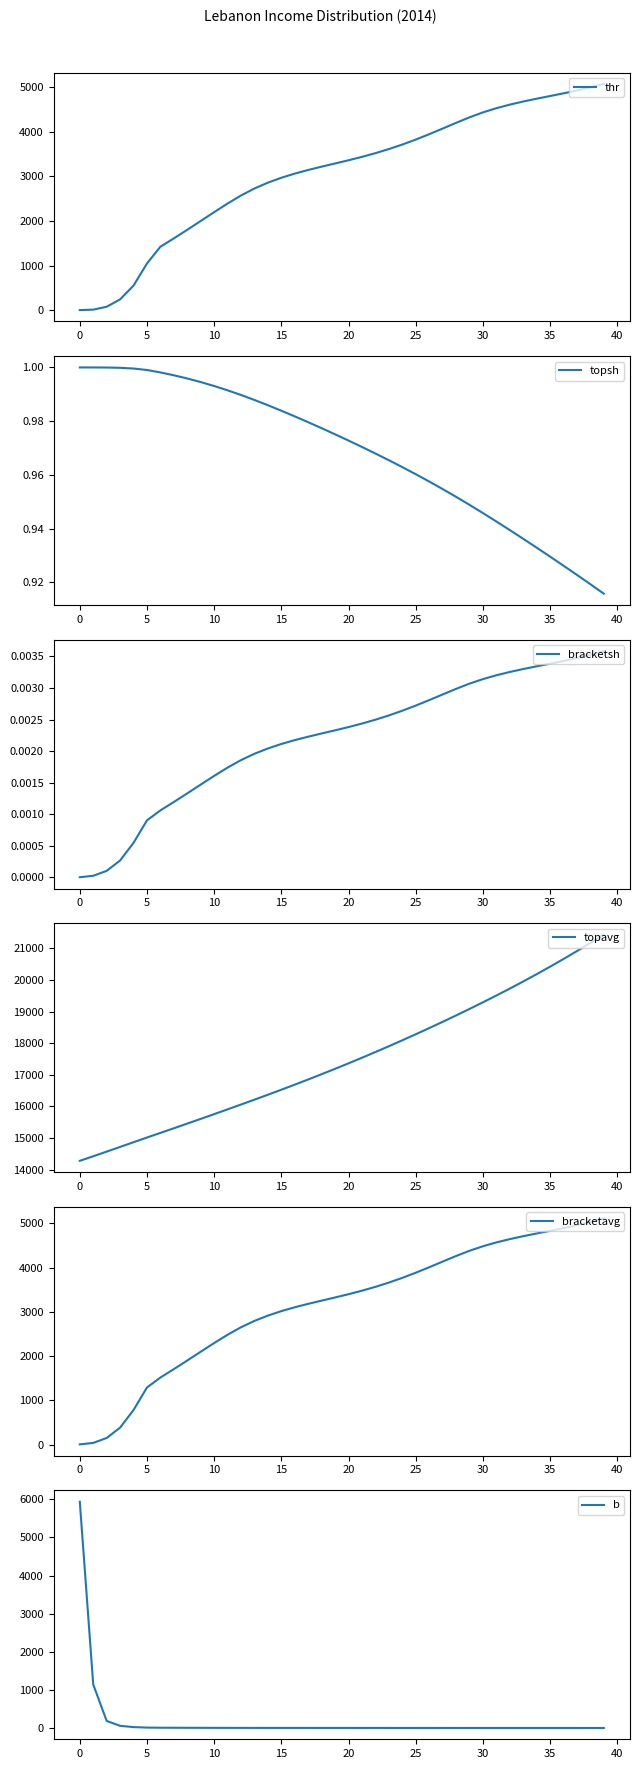

True or false: topsh has more than 2 interior local peaks.

False